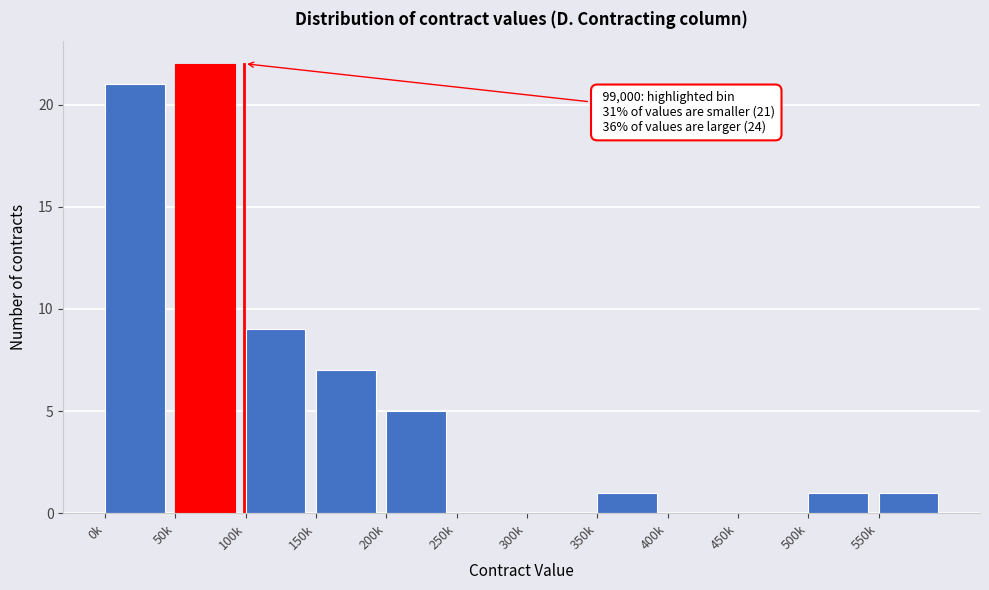

Reading left to right, what are all the values shown in this chart?

0k=21	50k=22	100k=9	150k=7	200k=5	250k=0	300k=0	350k=1	400k=0	450k=0	500k=1	550k=1